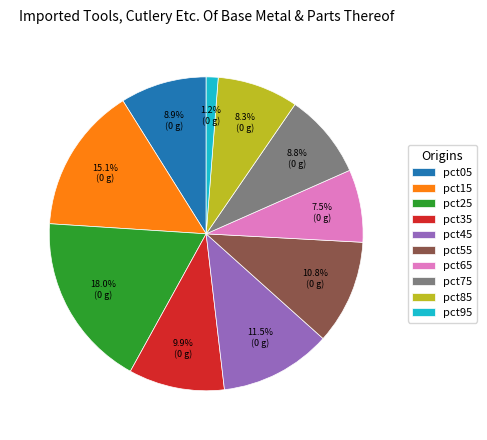

What is the smallest slice in the pie chart?

pct95